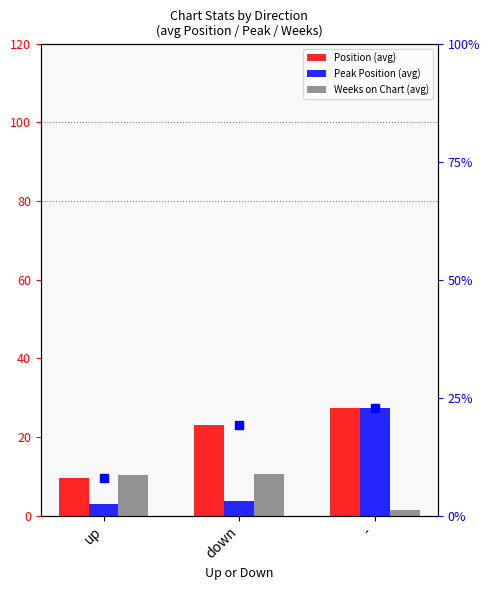

Which series contains the highest Y value?

Position (avg)